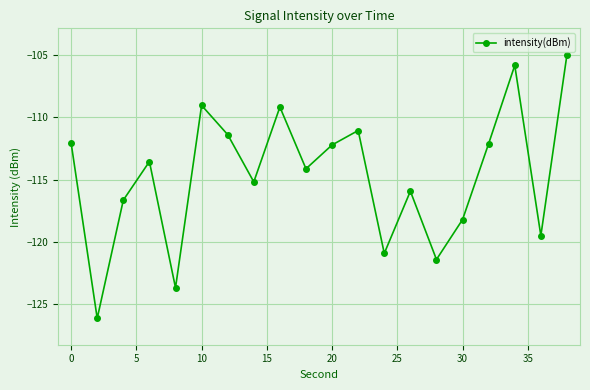

What is the value of the 20th point from the left?

-105.0